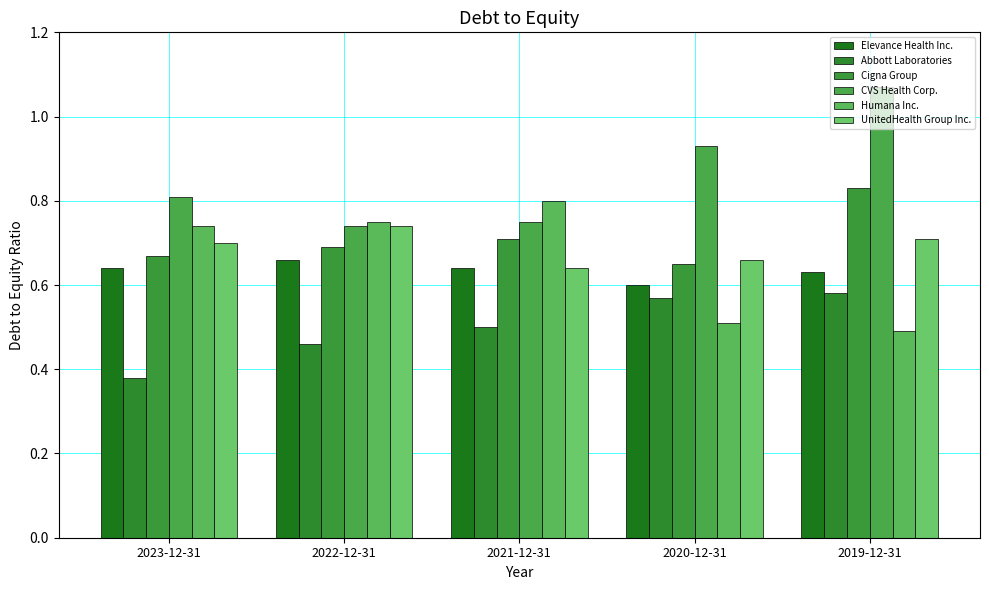

Is it true that Cigna Group equals 0.8 at 2019-12-31?

True